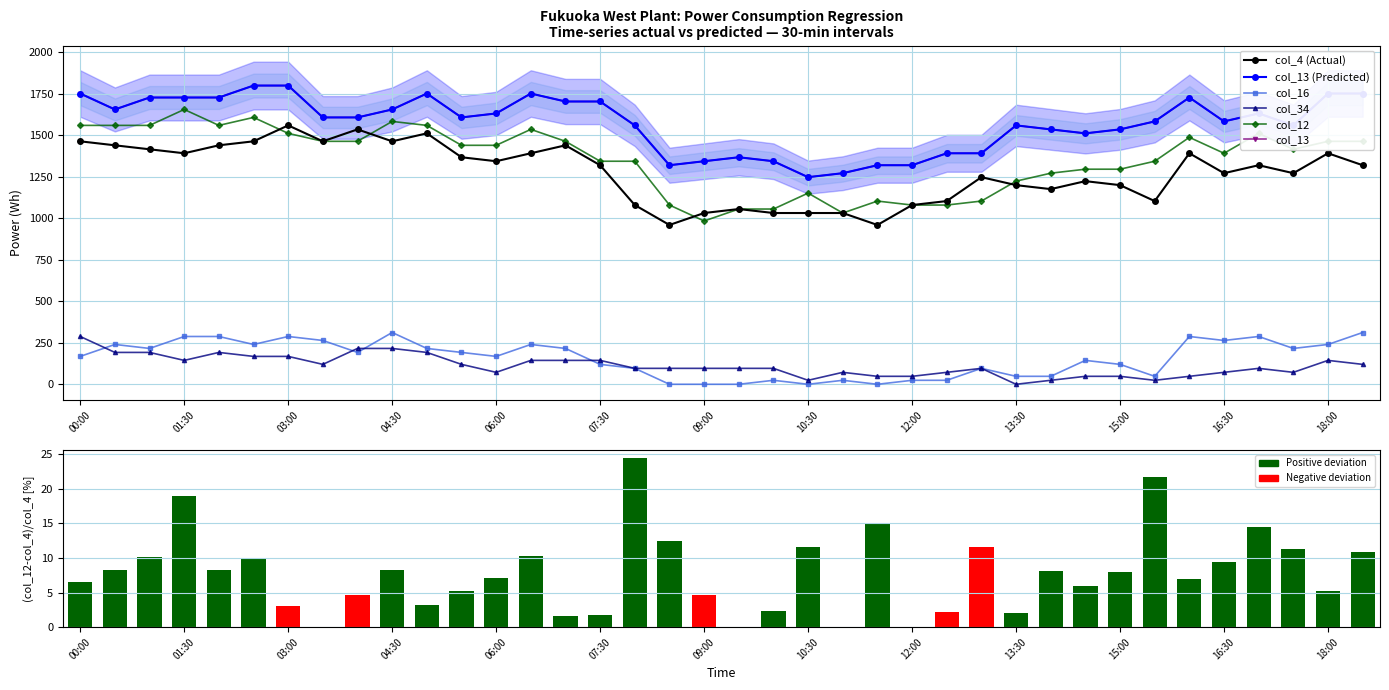

Reading right to left, transcribe all the data shown in this chart.

col_4: 1320	1392	1272	1320	1272	1392	1104	1200	1224	1176	1200	1248	1104	1080	960	1032	1032	1032	1056	1032	960	1080	1320	1440	1392	1344	1368	1512	1464	1536	1464	1560	1464	1440	1392	1416	1440	1464
col_16: 312	240	216	288	264	288	48	120	144	48	48	96	24	24	0	24	0	24	0	0	0	96	120	216	240	168	192	216	312	192	264	288	240	288	288	216	240	168
col_34: 120	144	72	96	72	48	24	48	48	24	0	96	72	48	48	72	24	96	96	96	96	96	144	144	144	72	120	192	216	216	120	168	168	192	144	192	192	288
col_12: 1464	1464	1416	1512	1392	1488	1344	1296	1296	1272	1224	1104	1080	1080	1104	1032	1152	1056	1056	984	1080	1344	1344	1464	1536	1440	1440	1560	1584	1464	1464	1512	1608	1560	1656	1560	1560	1560
col_13: 1752	1752	1560	1632	1584	1728	1584	1536	1512	1536	1560	1392	1392	1320	1320	1272	1248	1344	1368	1344	1320	1560	1704	1704	1752	1632	1608	1752	1656	1608	1608	1800	1800	1728	1728	1728	1656	1752